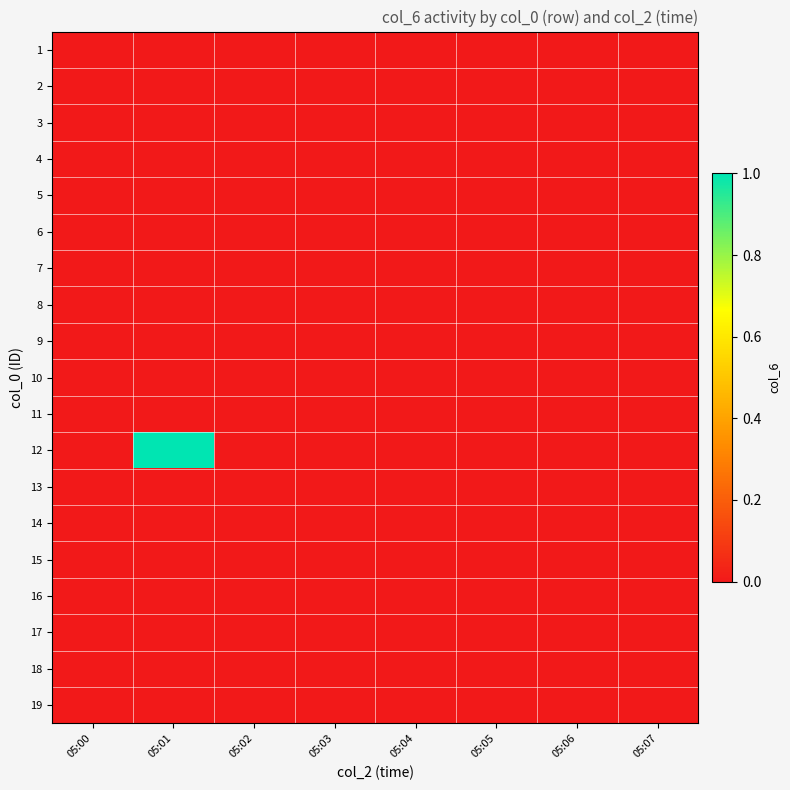

Rank the series at 05:02 from highest to lowest value.

1, 2, 3, 4, 5, 6, 7, 8, 9, 10, 11, 12, 13, 14, 15, 16, 17, 18, 19